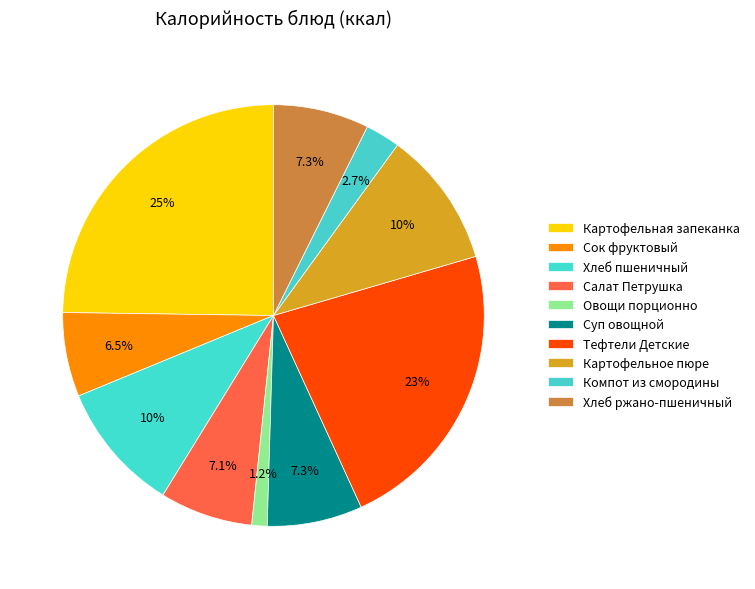

To the nearest percent, what is the difference between the Хлеб ржано-пшеничный and Овощи порционно slice percentages?

6%